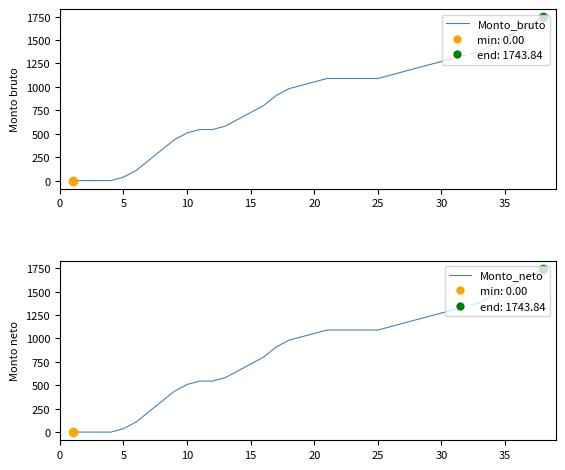

Which series has the widest spread of Y values?

Monto_bruto